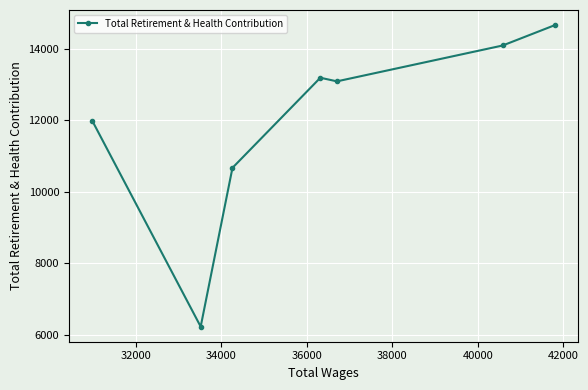

What is the smallest value displayed?

6227